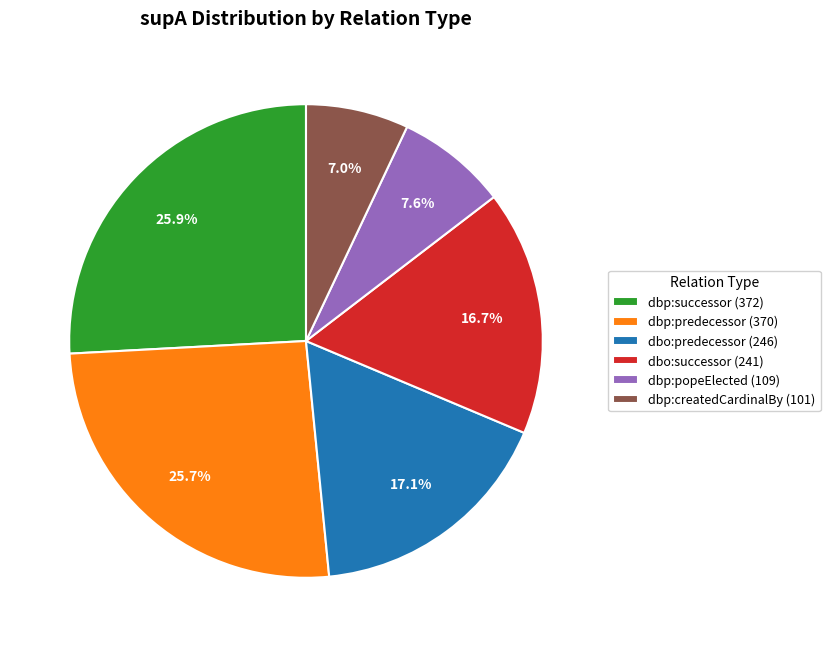

What portion of the pie excludes dbo:predecessor (246)?

82.9%